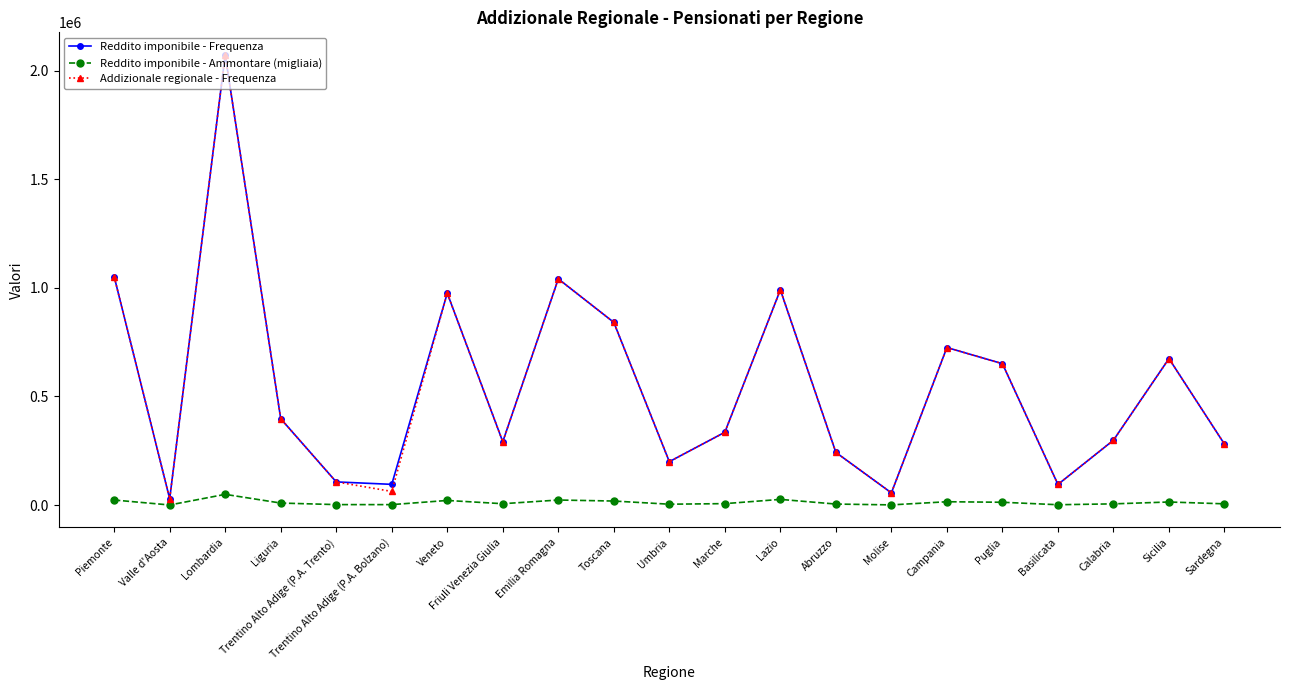

True or false: Reddito imponibile - Frequenza and Reddito imponibile - Ammontare (migliaia) cross at least once.

False